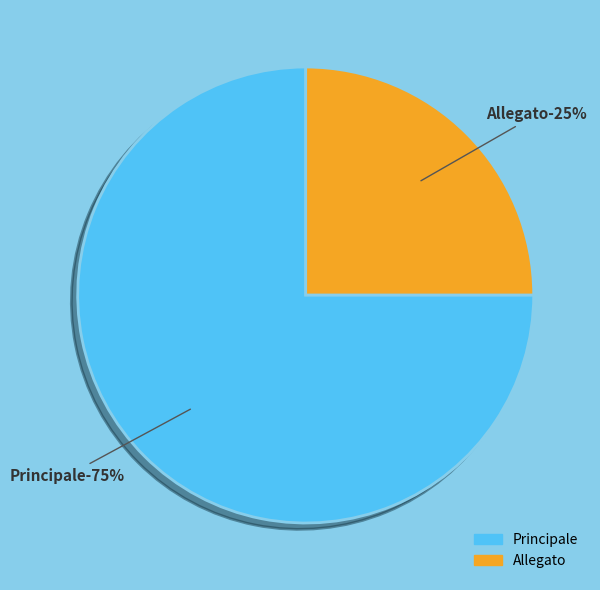

How many segments does this pie chart have?

2